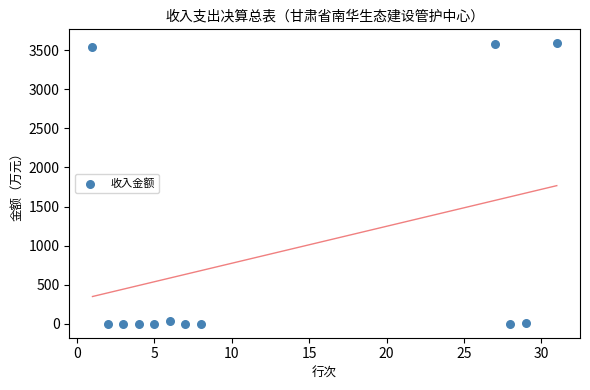

What is the range of Y values (max minus min)?

3589.1